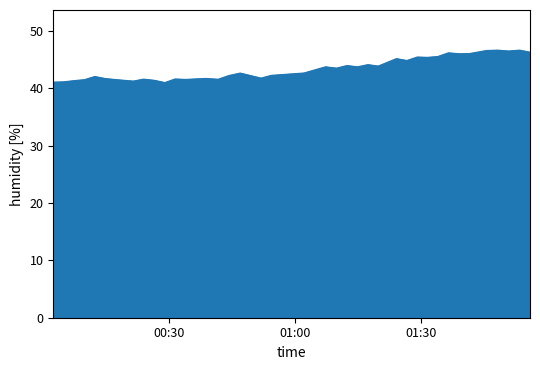

How many series are shown in this chart?

1